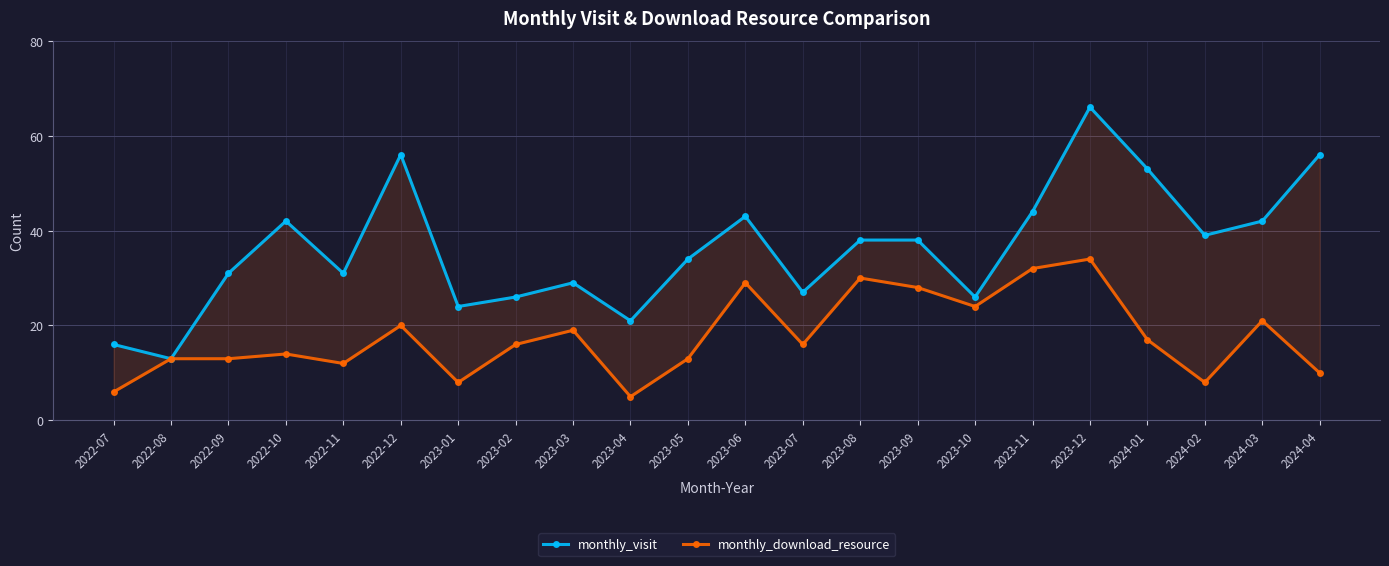

True or false: monthly_visit and monthly_download_resource intersect in this chart.

False